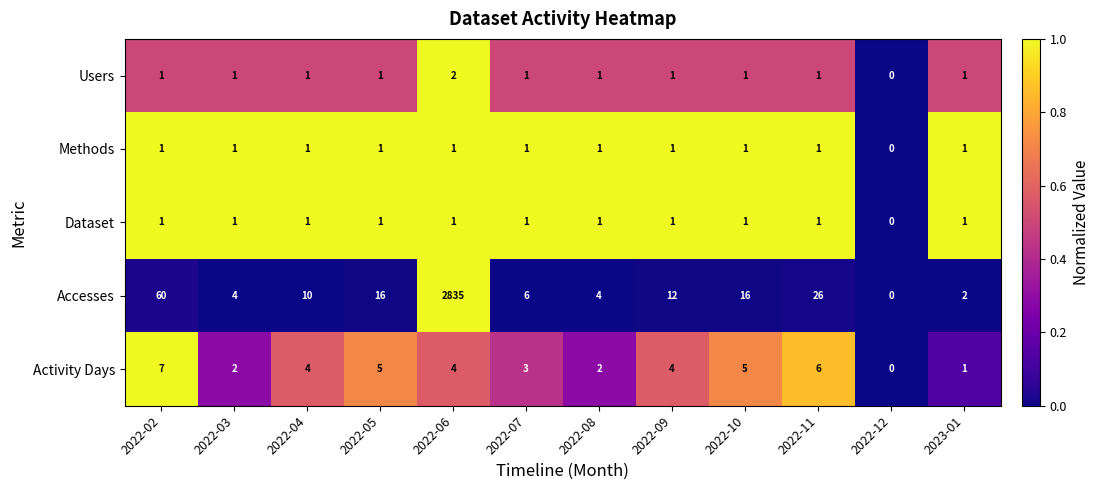

Where does the Activity Days series first go above 4?

2022-02